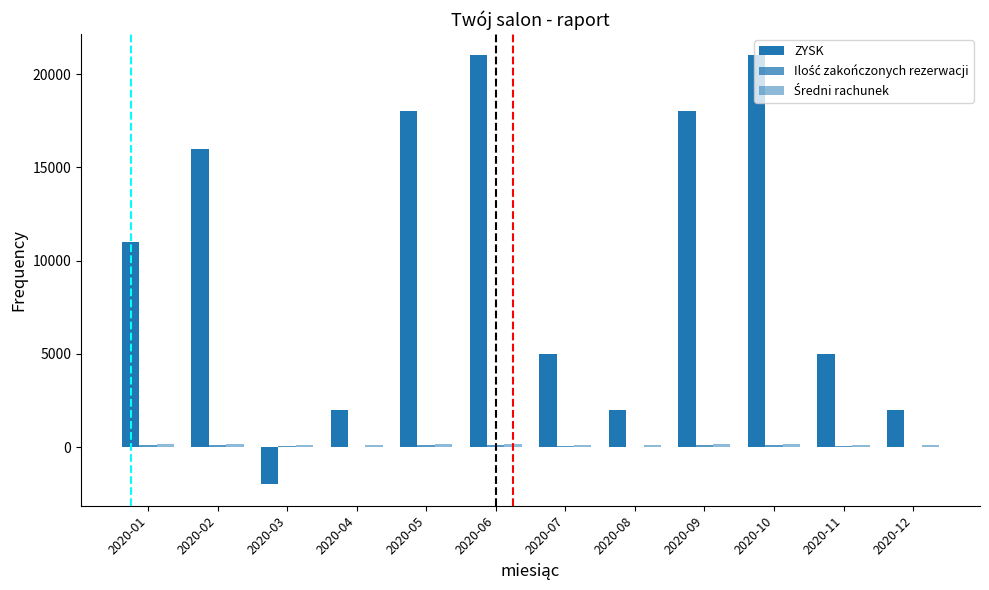

Are the bars horizontal?

No